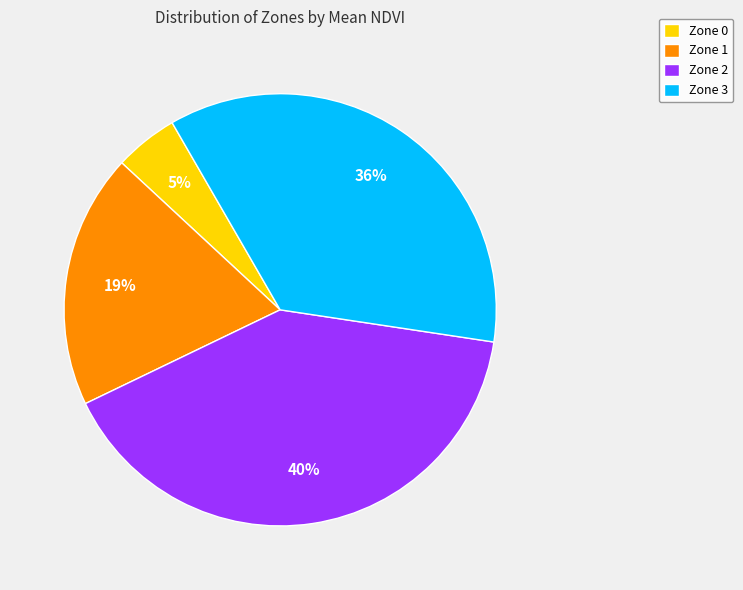

To the nearest percent, what is the average slice percentage?

25%